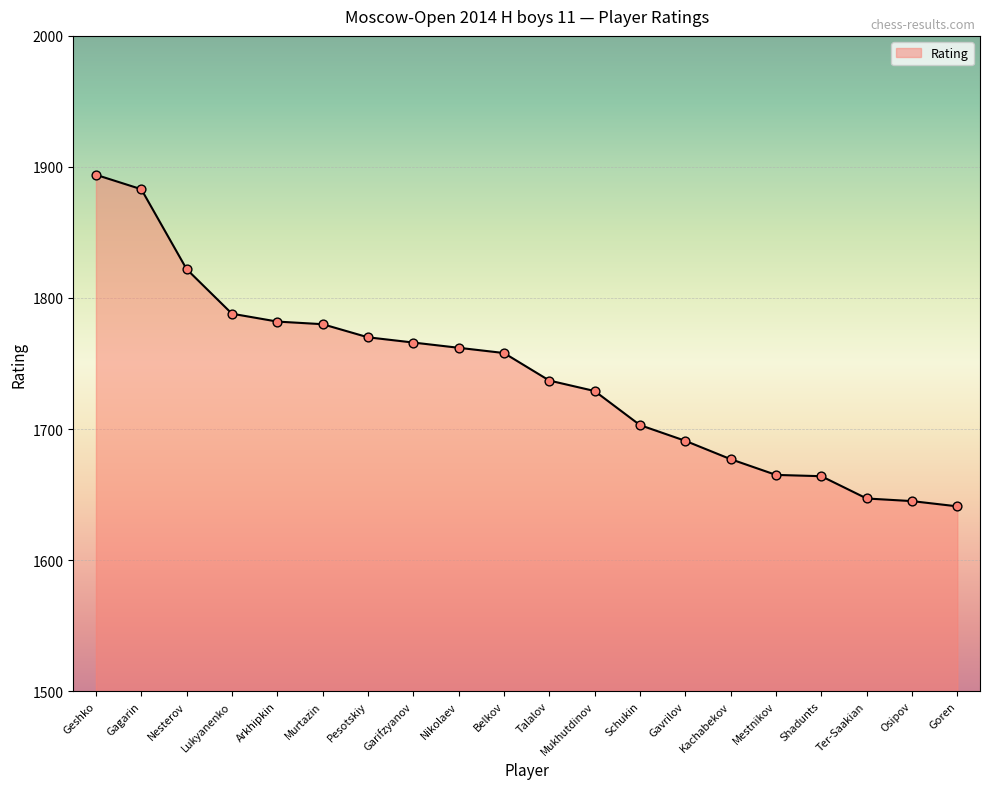

What is the ratio of the value at Lukyanenko to the value at Gagarin?

0.9